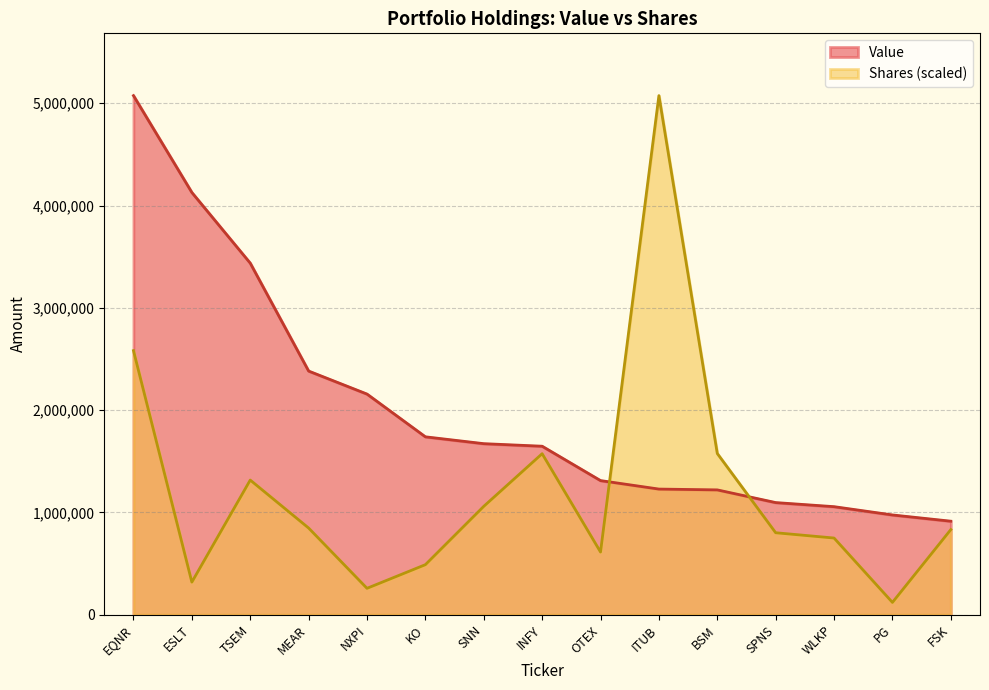

Read the Value value at TSEM.

3437000.0